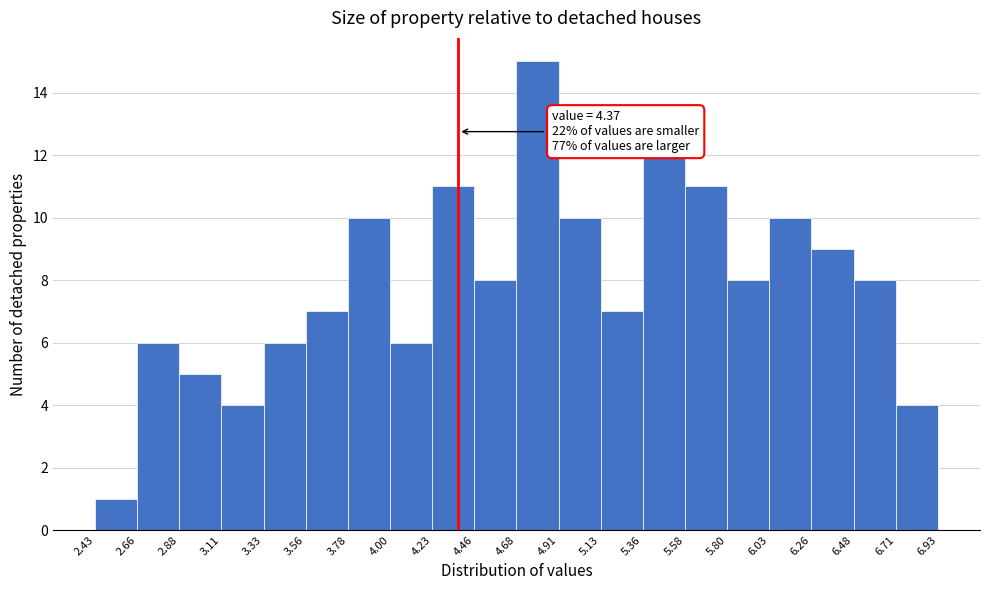

Over which range of the x-axis is the bar tallest?

4.68 to 4.91